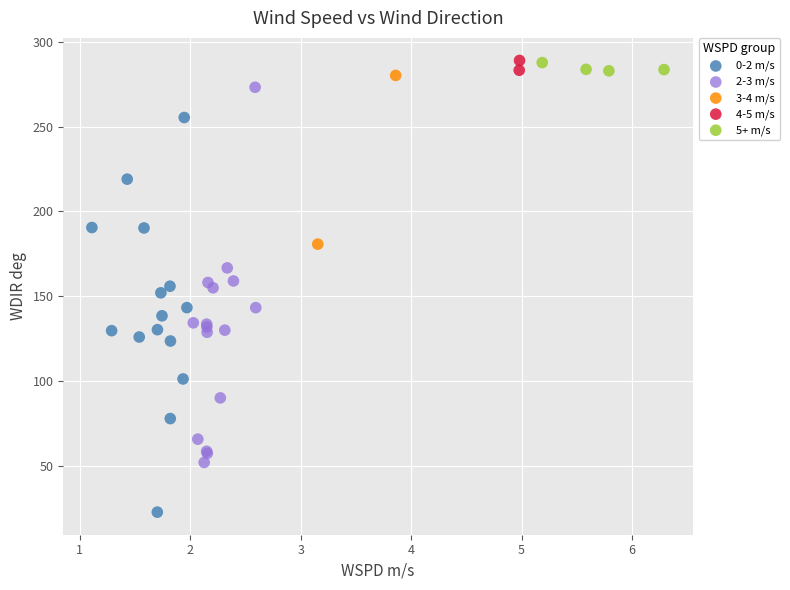

Which series contains the lowest Y value?

0-2 m/s